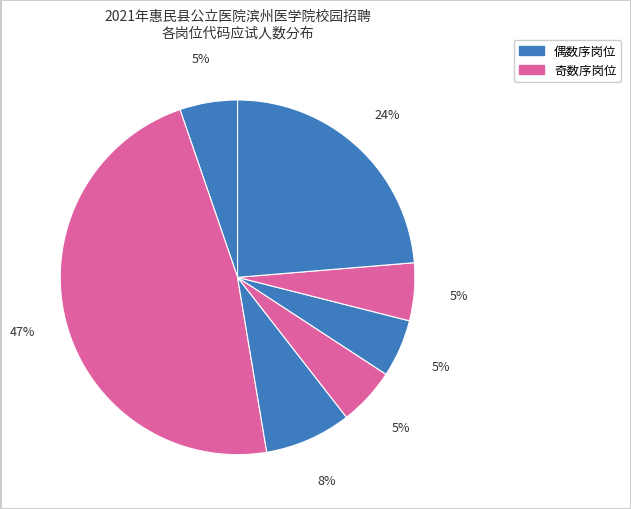

How many slices are in this pie chart?

7